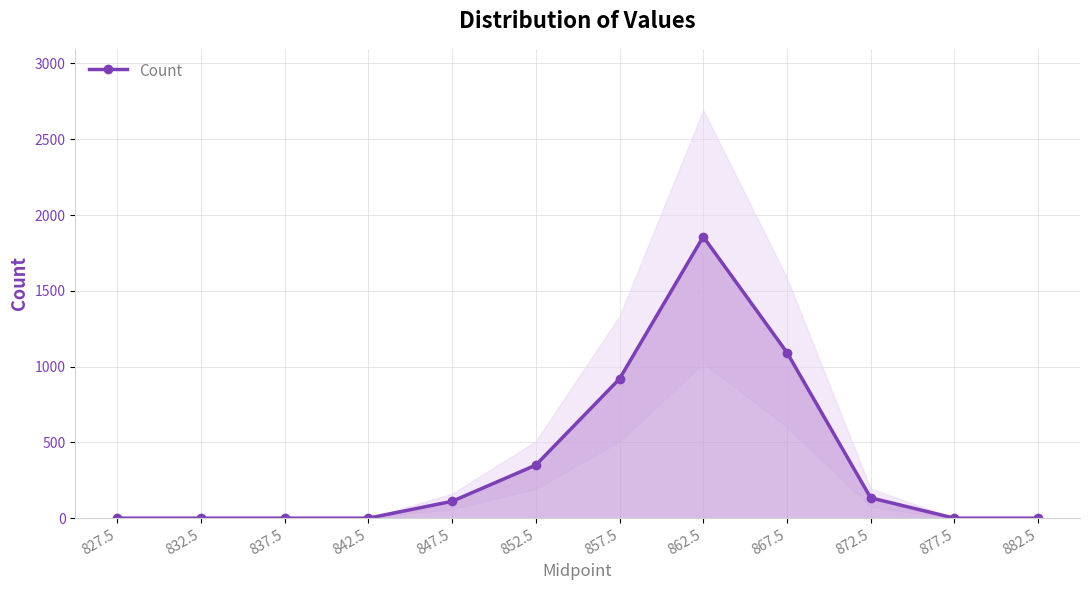

How many interior local peaks (higher than both neighbors) does the data have?

1